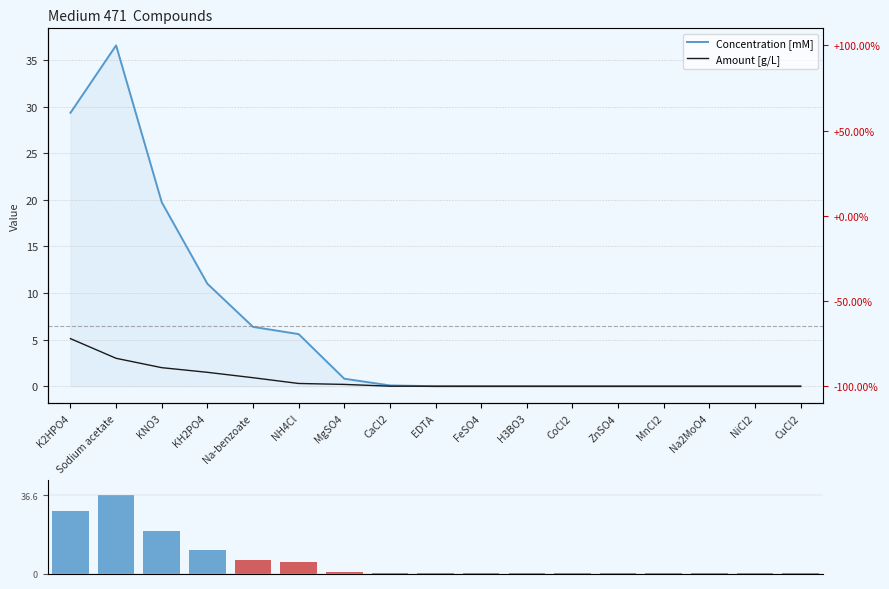

What is the approximate value of Concentration [mM] at MgSO4?

0.8